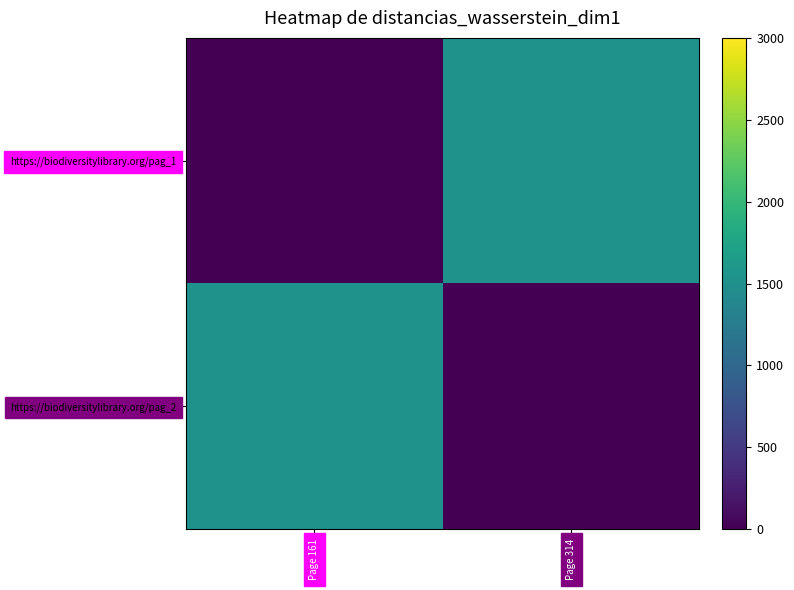

Reading left to right, transcribe all the data shown in this chart.

https://biodiversitylibrary.org/pag_1: Page 161=0	Page 314=1530
https://biodiversitylibrary.org/pag_2: Page 161=1530	Page 314=0